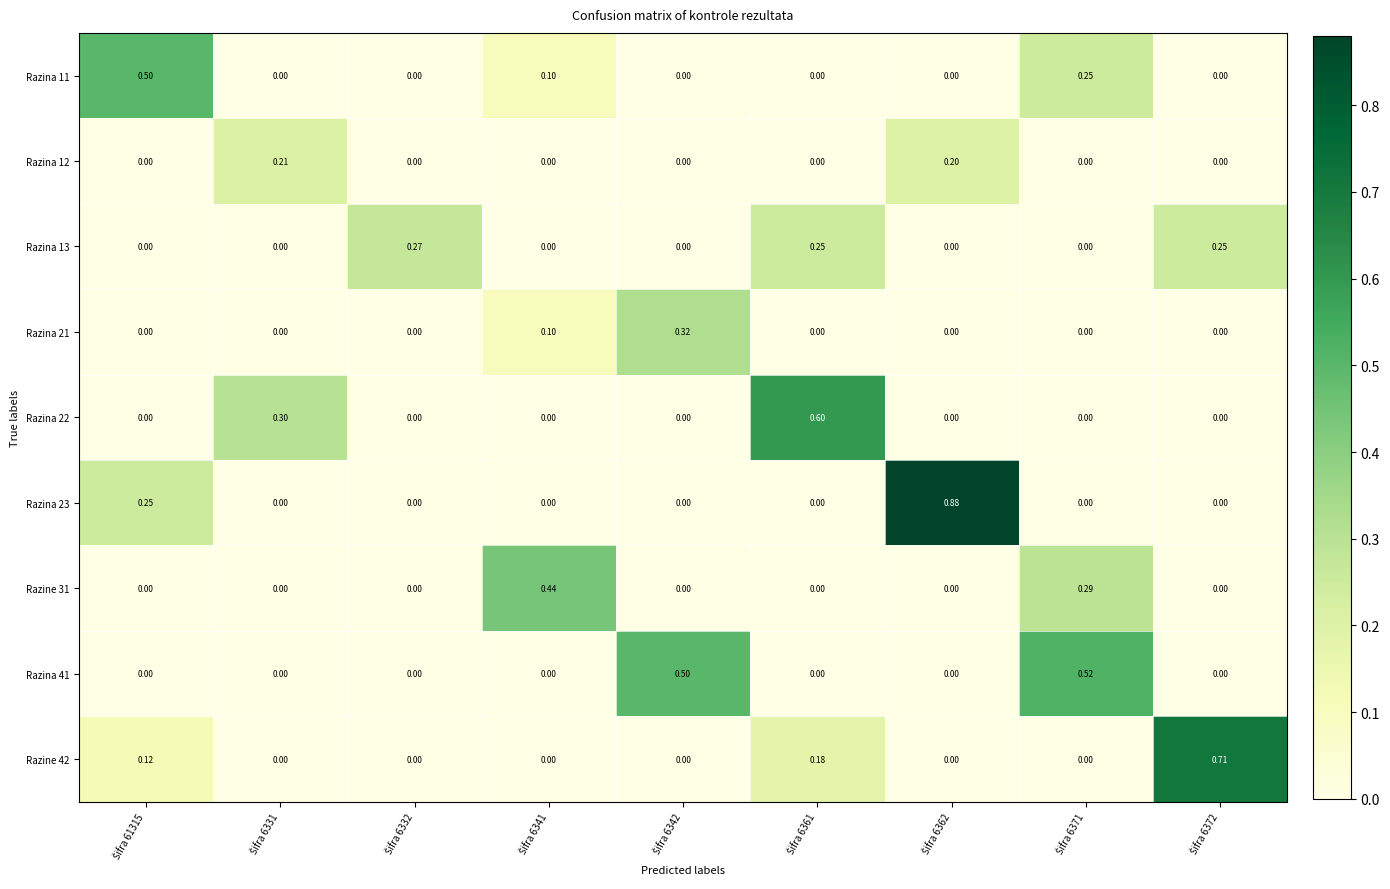

How many positive values does the Razine 31 series have?

2